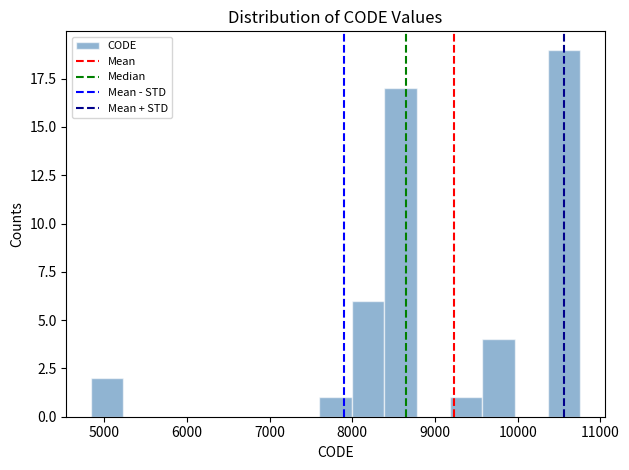

Around what value on the x-axis is the tallest bar? Give the approximate position of its centre, as read against the axis.

10600